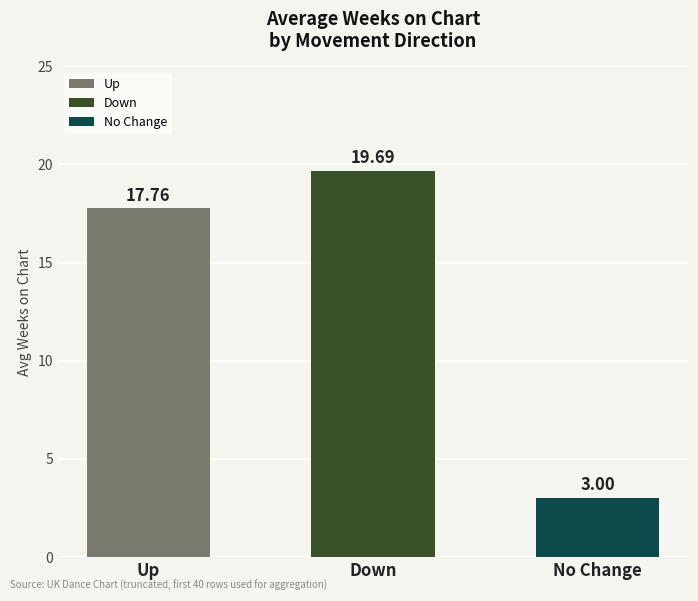

Where does the data first go above 17?

Up